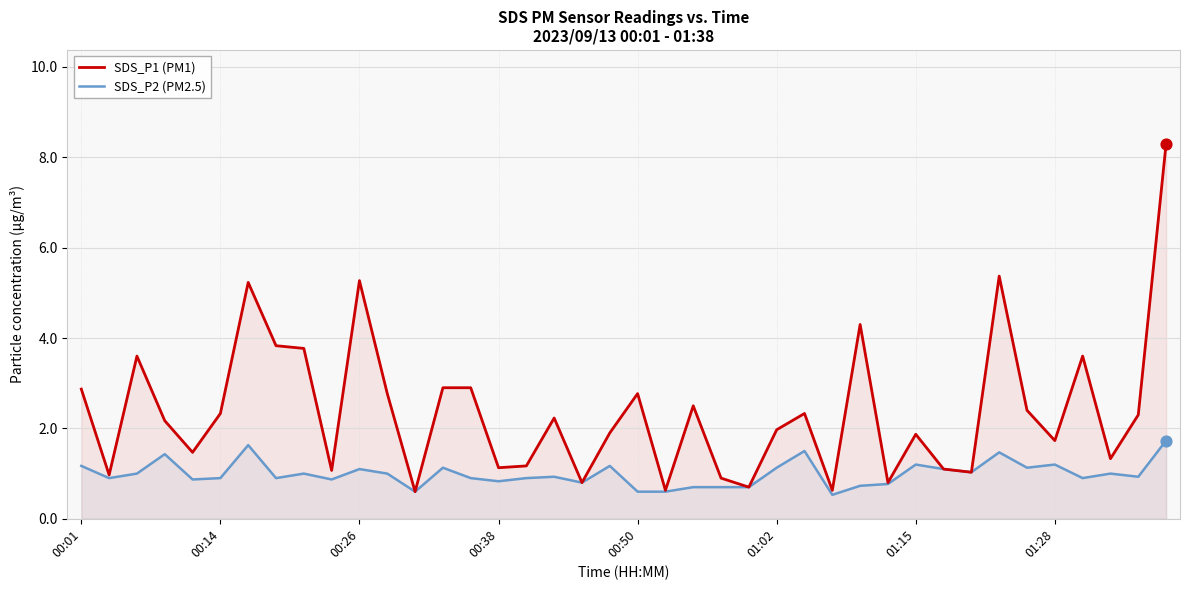

At which category is the sum across all series the highest?

39